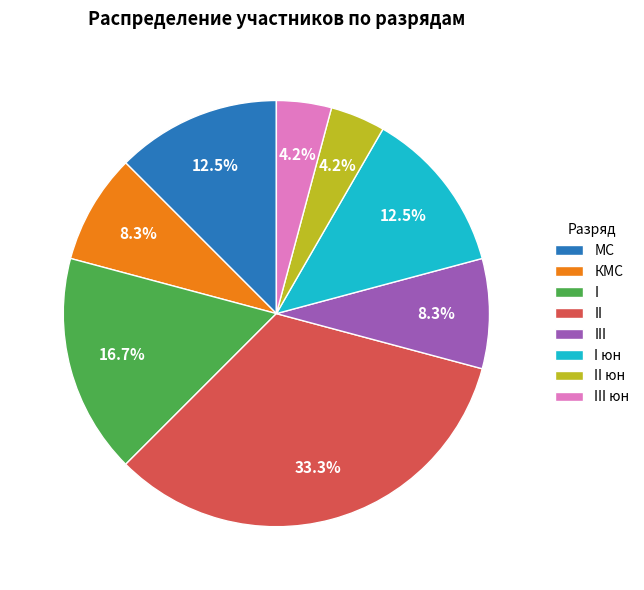

Between I and III юн, which is larger?

I